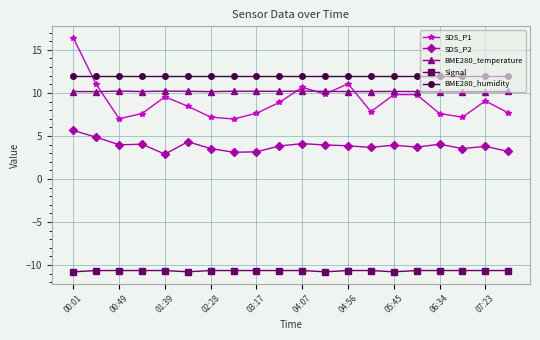

Does the chart display data point markers on the line(s)?

Yes